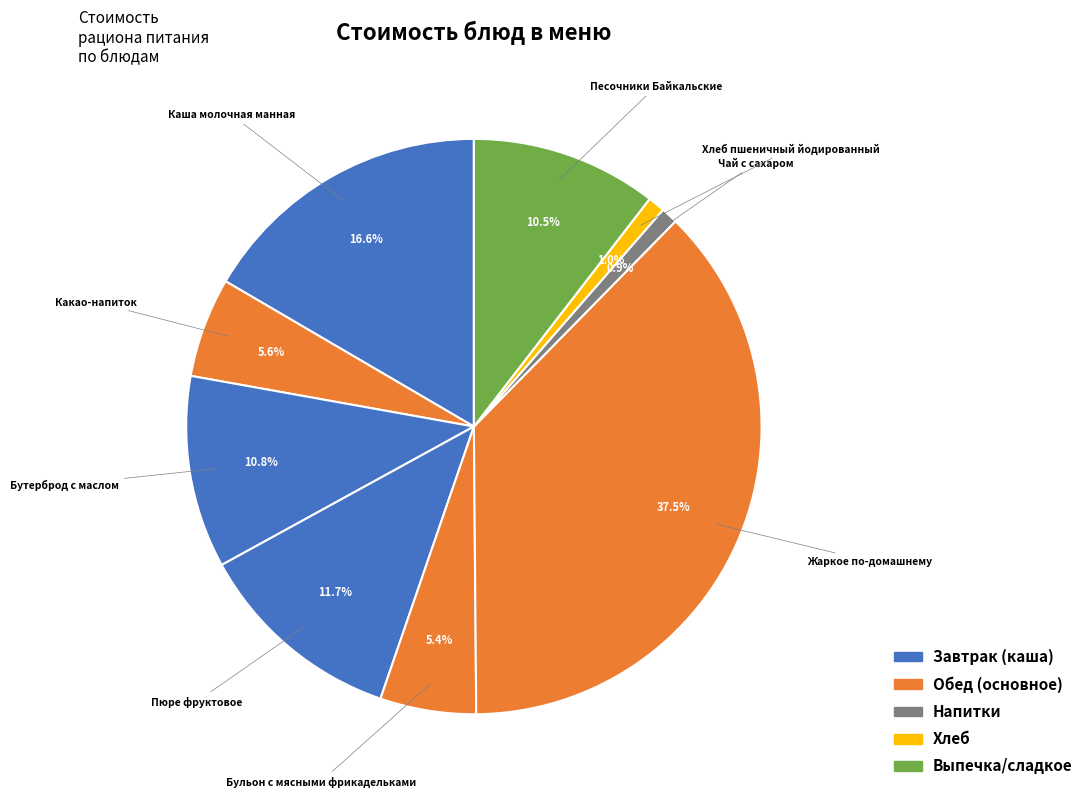

Which slice is the largest?

Жаркое по-домашнему